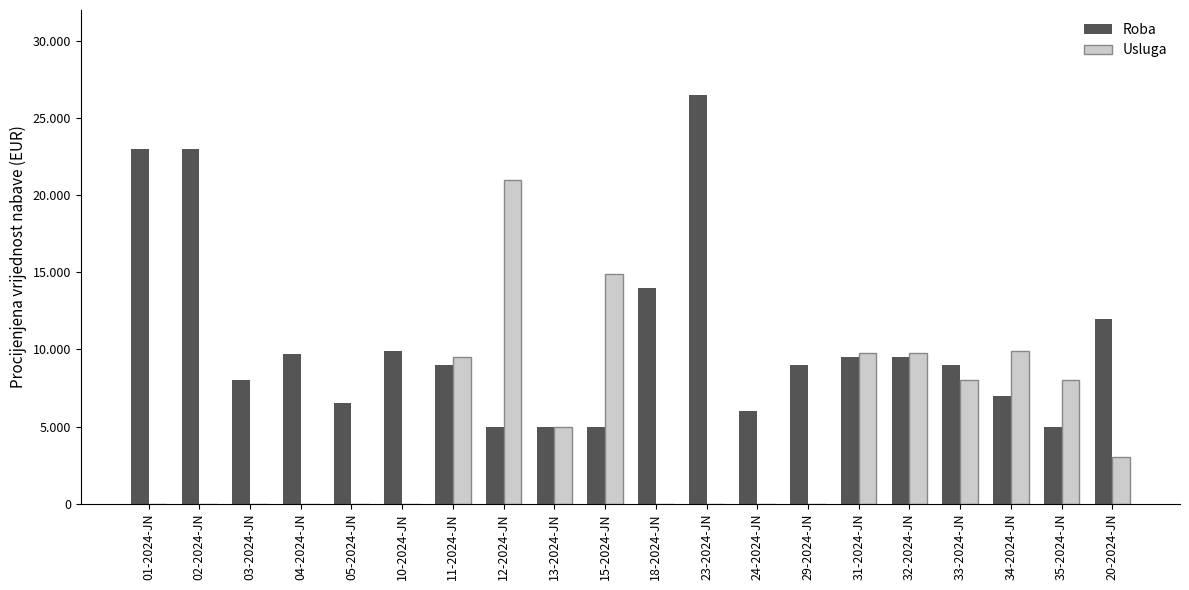

List the series in order of their overall mean, highest first.

Roba, Usluga